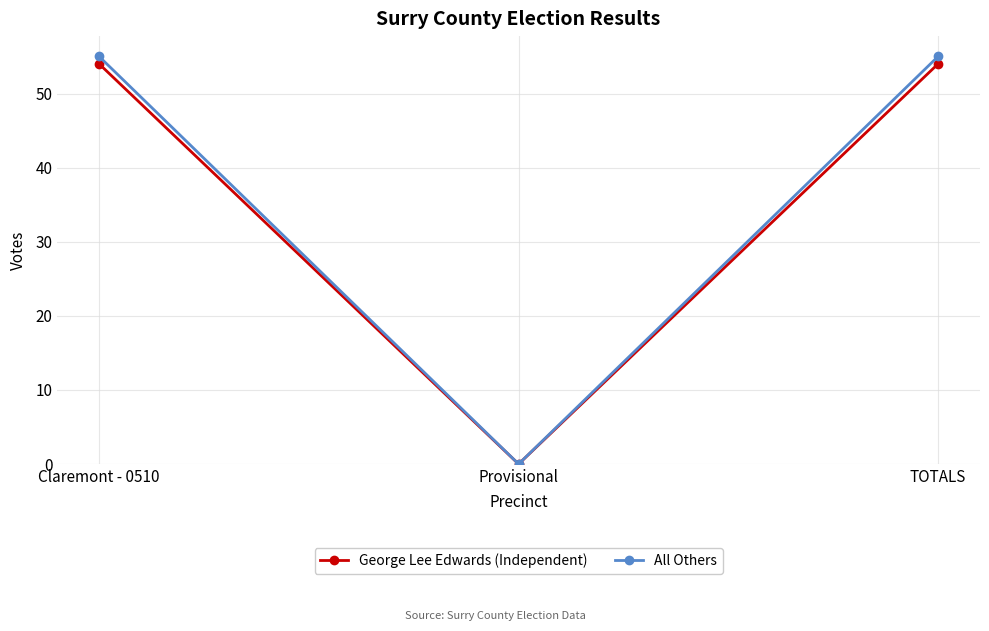

How many distinct data groups are displayed?

2